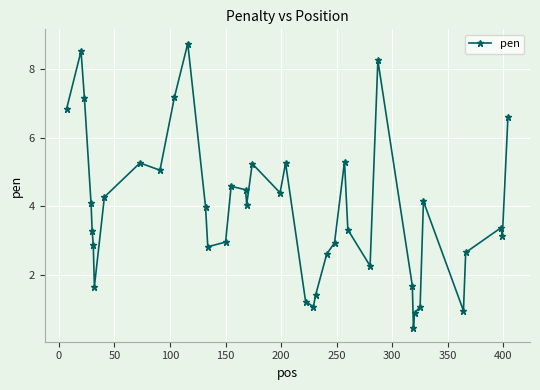

How many points are higher than both their immediate neighbors (excluding endpoints)?

10